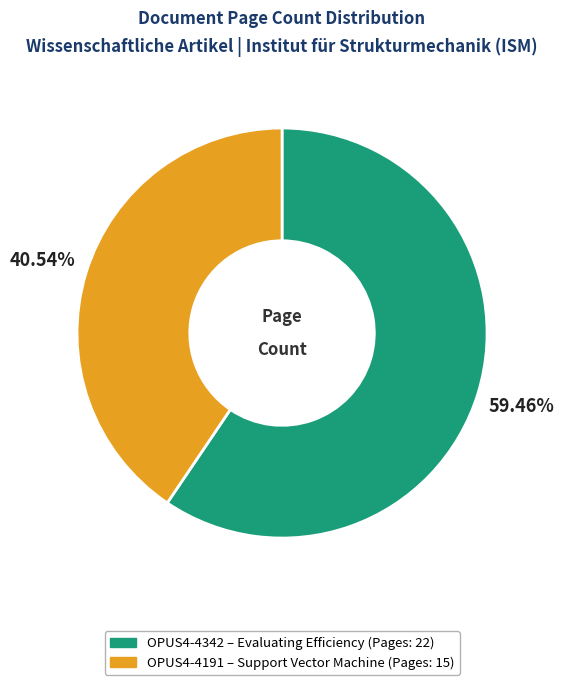

To the nearest percent, what is the average slice percentage?

50%